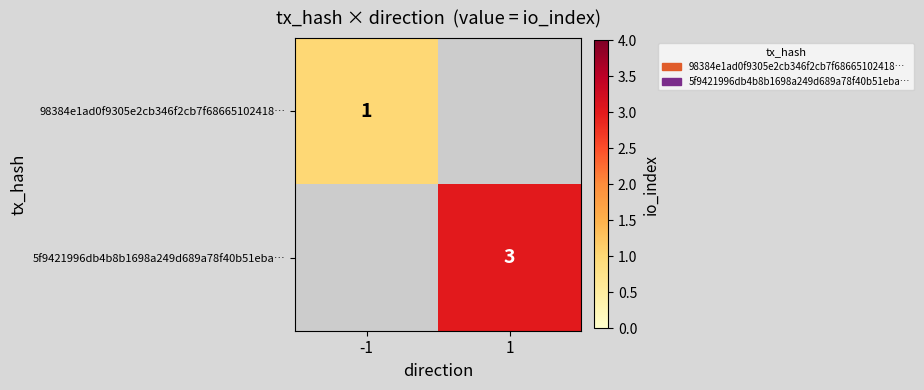

At which category does the chart reach its minimum across all series?

1